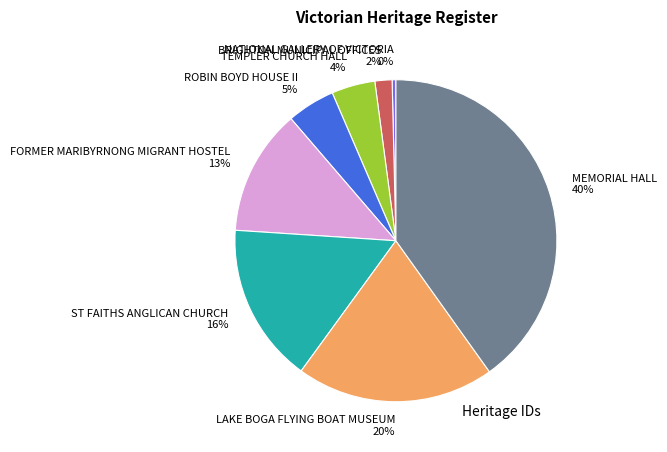

Count the number of slices in the pie.

8